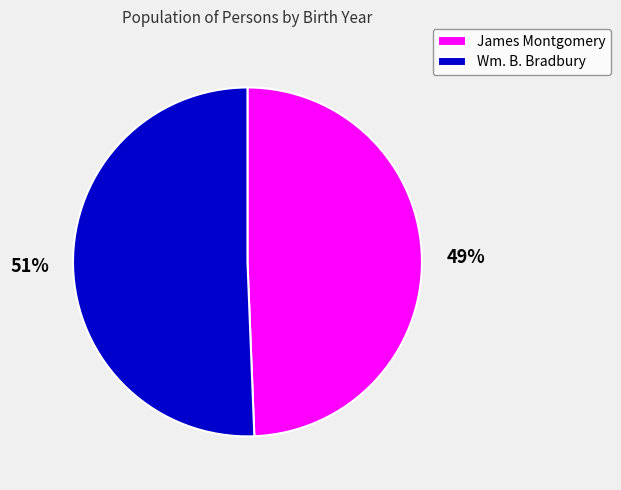

Which has a higher value, James Montgomery or Wm. B. Bradbury?

Wm. B. Bradbury